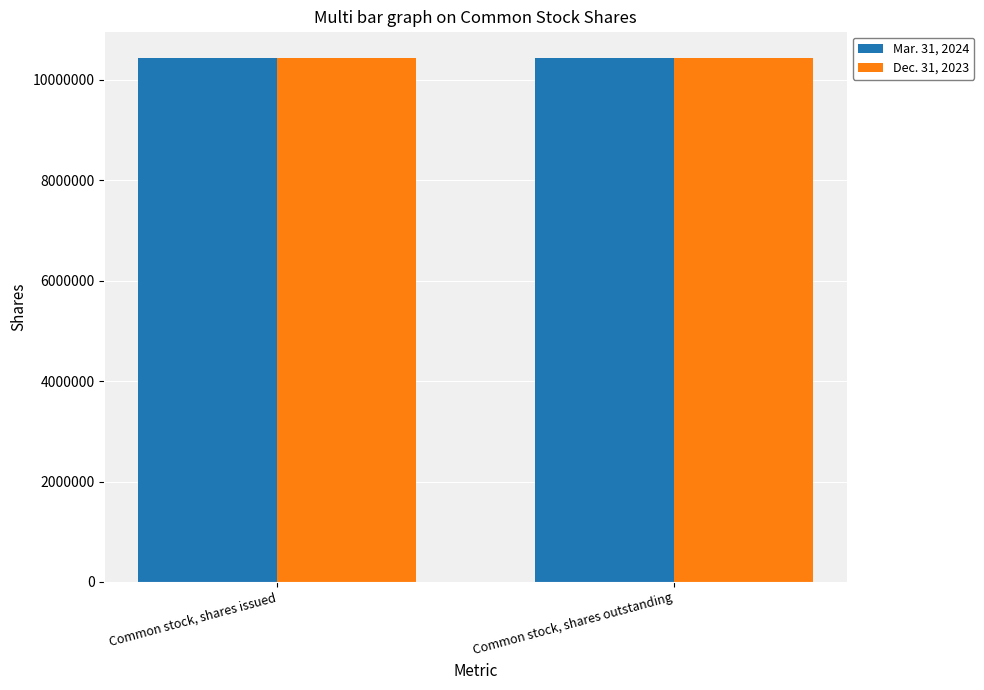

What is the total value across all series at Common stock, shares outstanding?

20890453